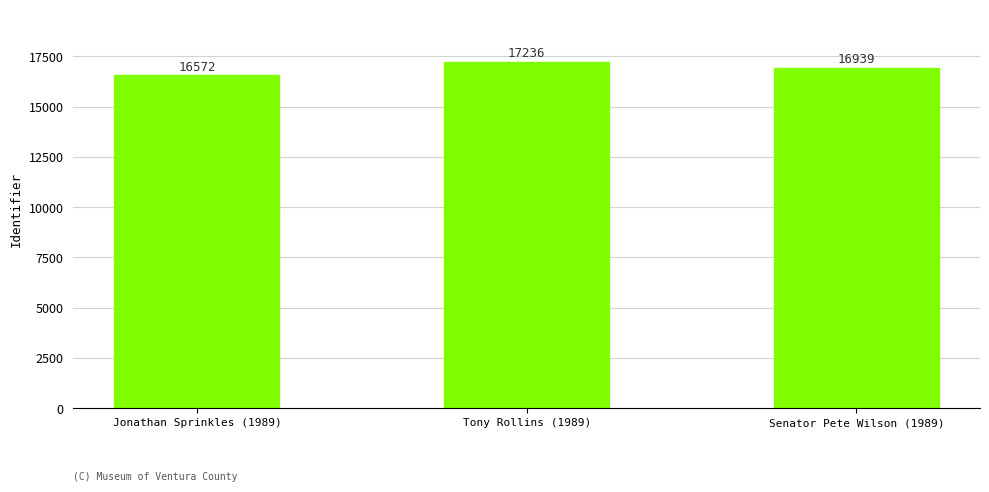

Rank the categories by value from lowest to highest.

Jonathan Sprinkles (1989), Senator Pete Wilson (1989), Tony Rollins (1989)